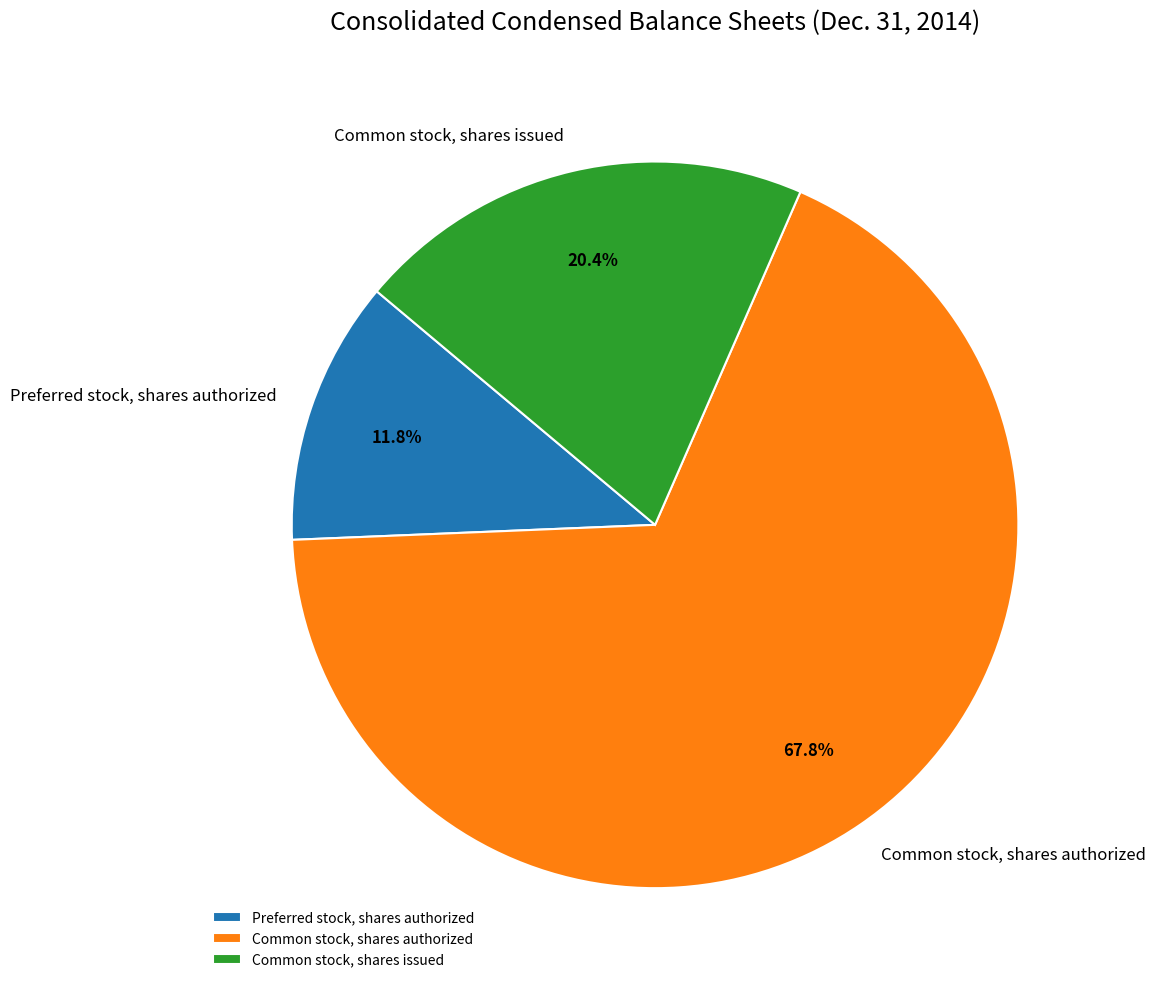

To the nearest percent, what is the average slice percentage?

33%